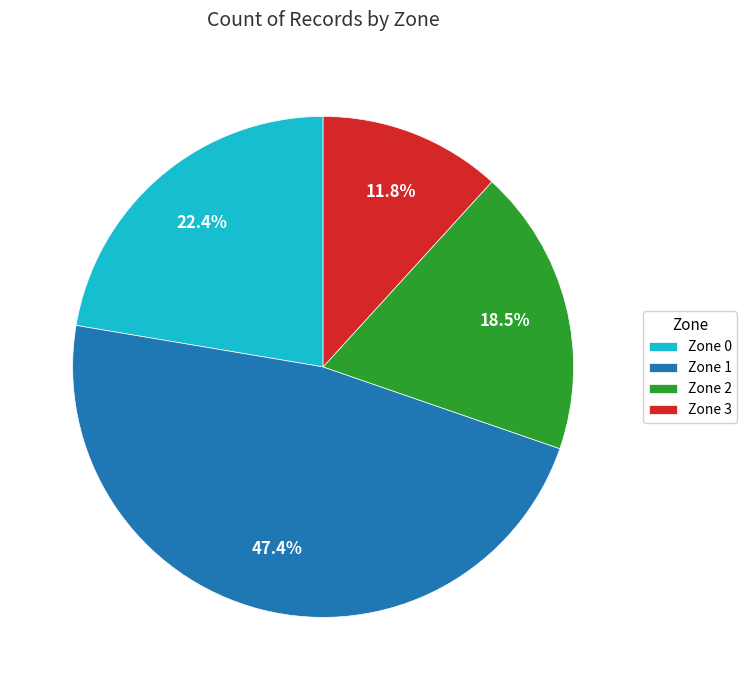

Rank the categories by value from highest to lowest.

Zone 1, Zone 0, Zone 2, Zone 3